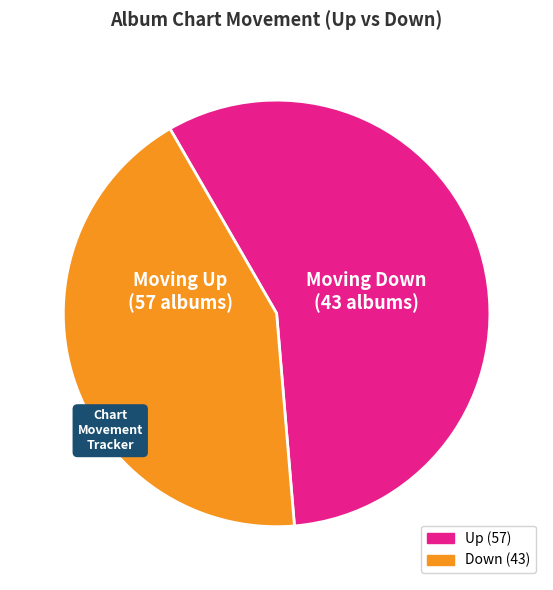

Is there any slice that represents more than half of the pie?

Yes